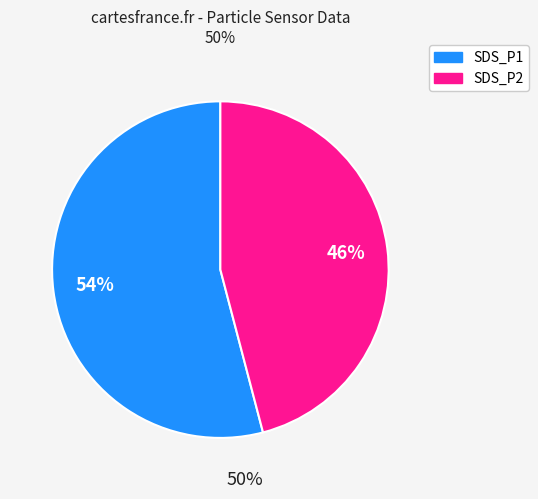

How many segments does this pie chart have?

2